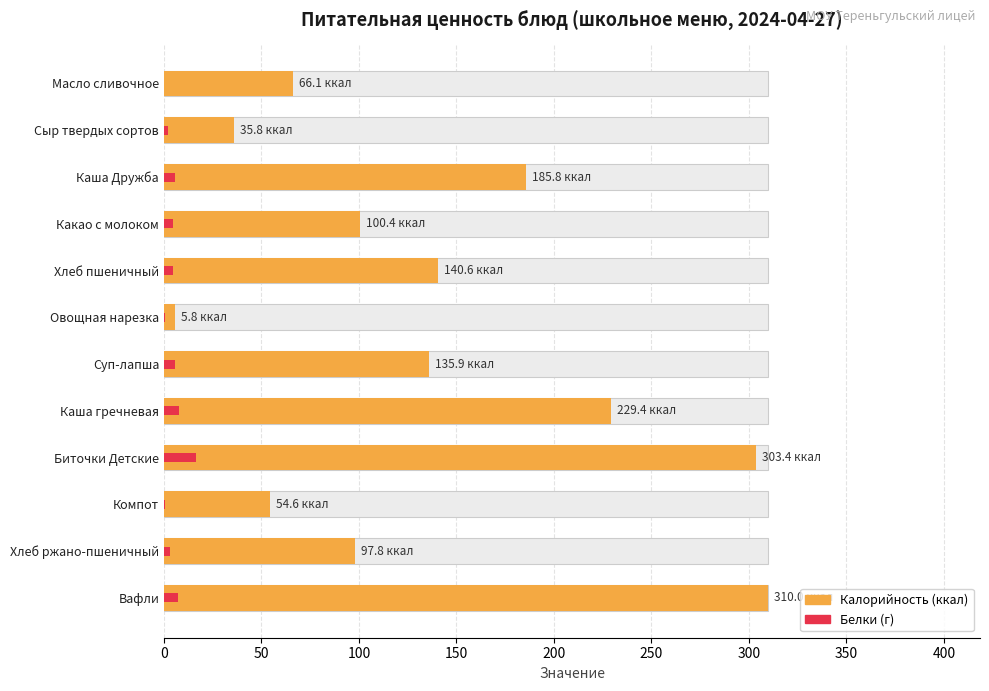

How many bars are there in each group?

2